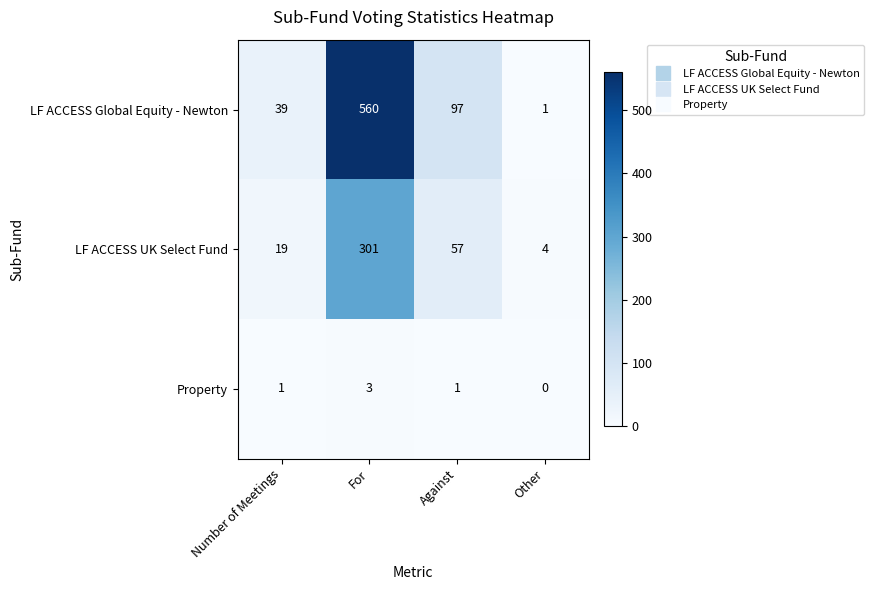

What is the difference between the highest and lowest values at For?

557